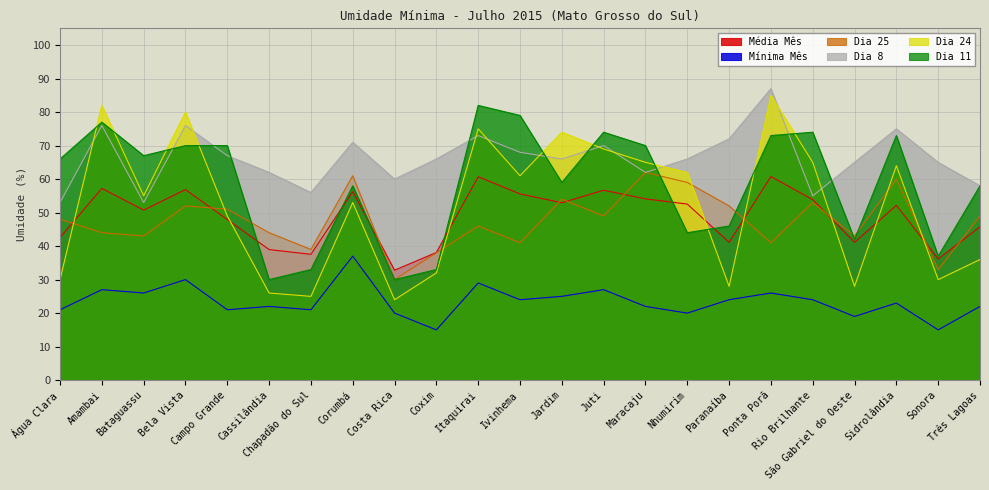

The Dia 8 series shows 66.0 at Nhumirim. True or false?

True